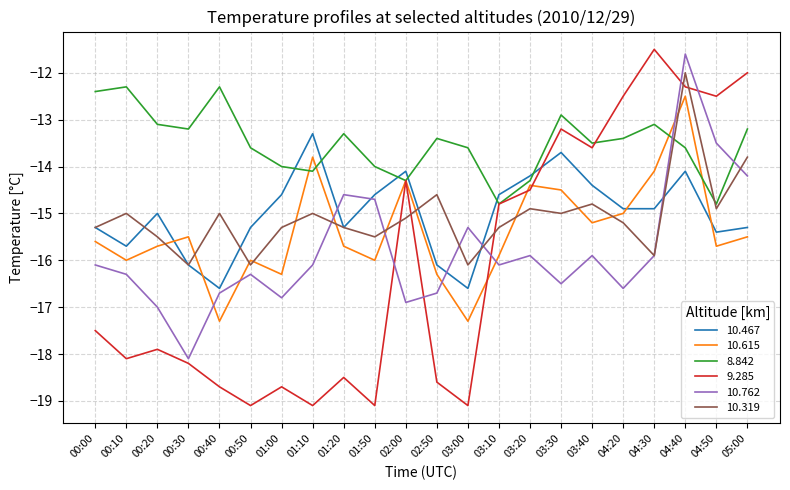

What value does the 9.285 series have at 04:50?

-12.5